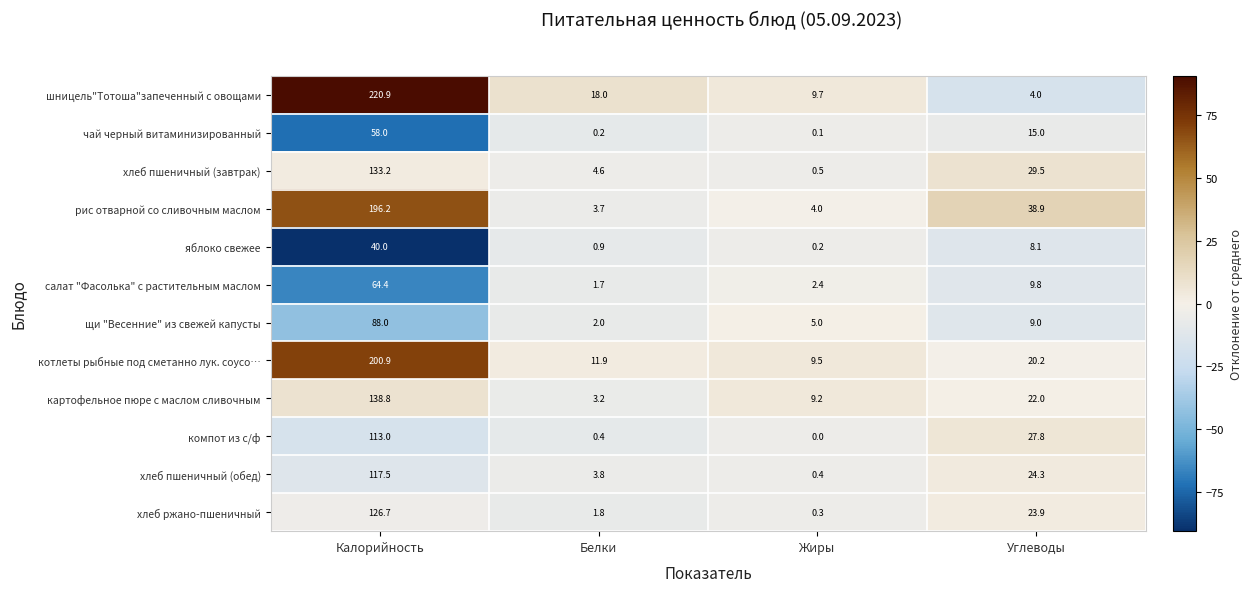

Which series has the largest total across all categories?

шницель"Тотоша"запеченный с овощами